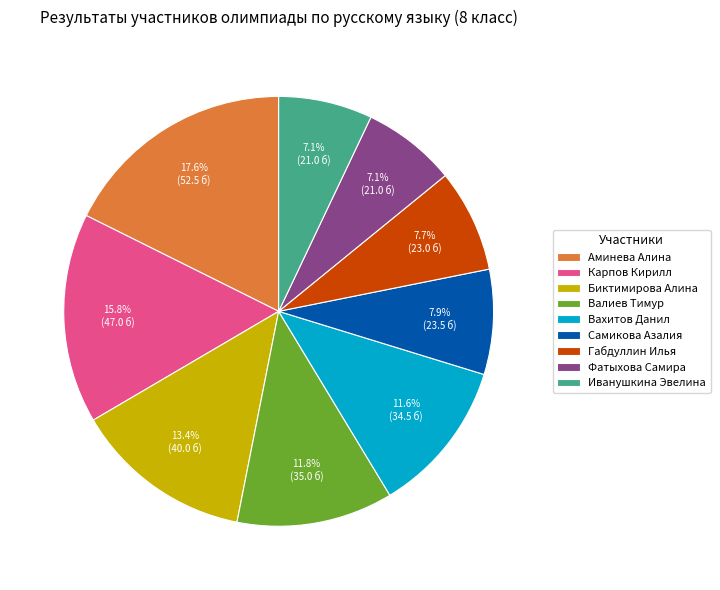

Count the number of slices in the pie.

9